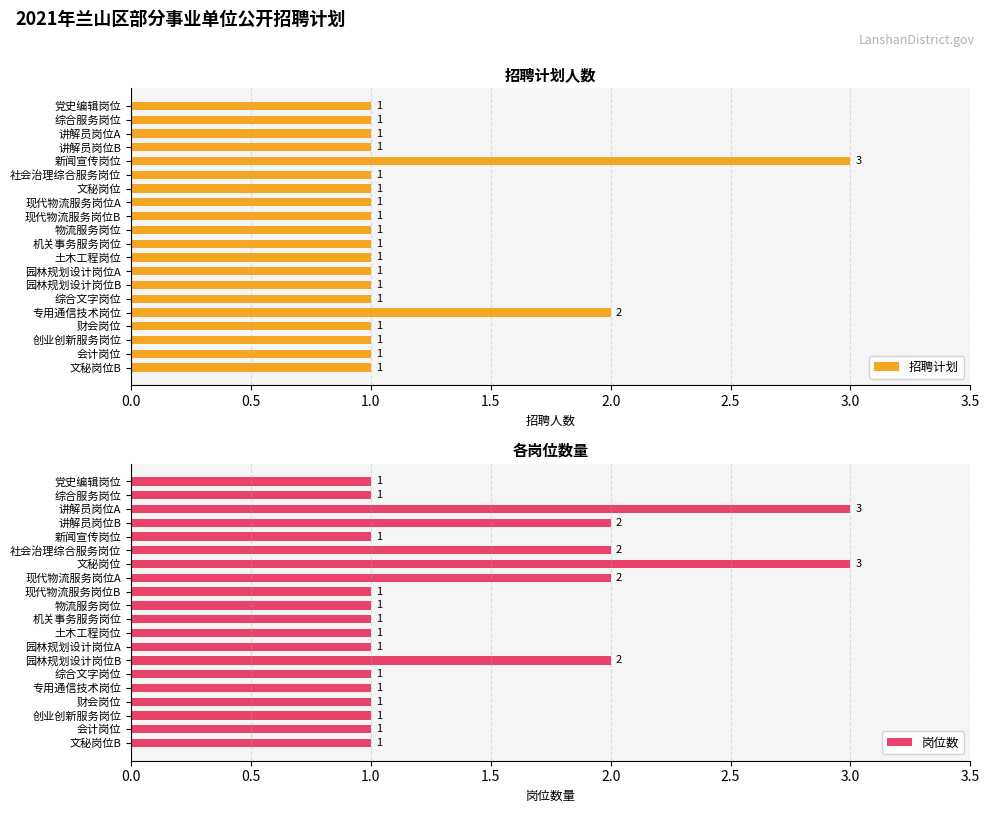

The 招聘计划 series shows 2 at 专用通信技术岗位. True or false?

True